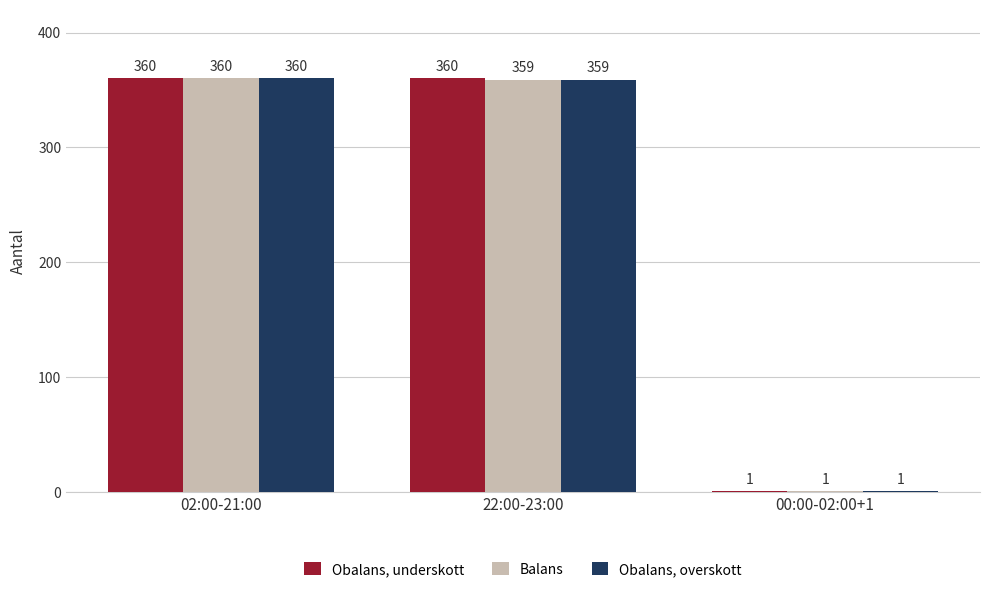

What is the sum of the Obalans, overskott values at 02:00-21:00 and 00:00-02:00+1?

361